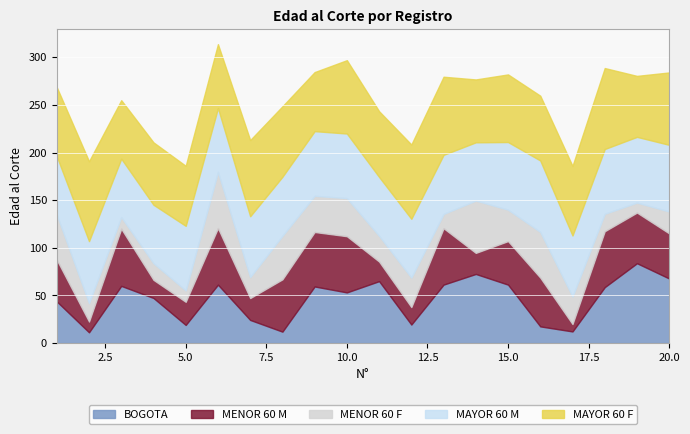

Which category has the lowest value in the MAYOR 60 F series?

3